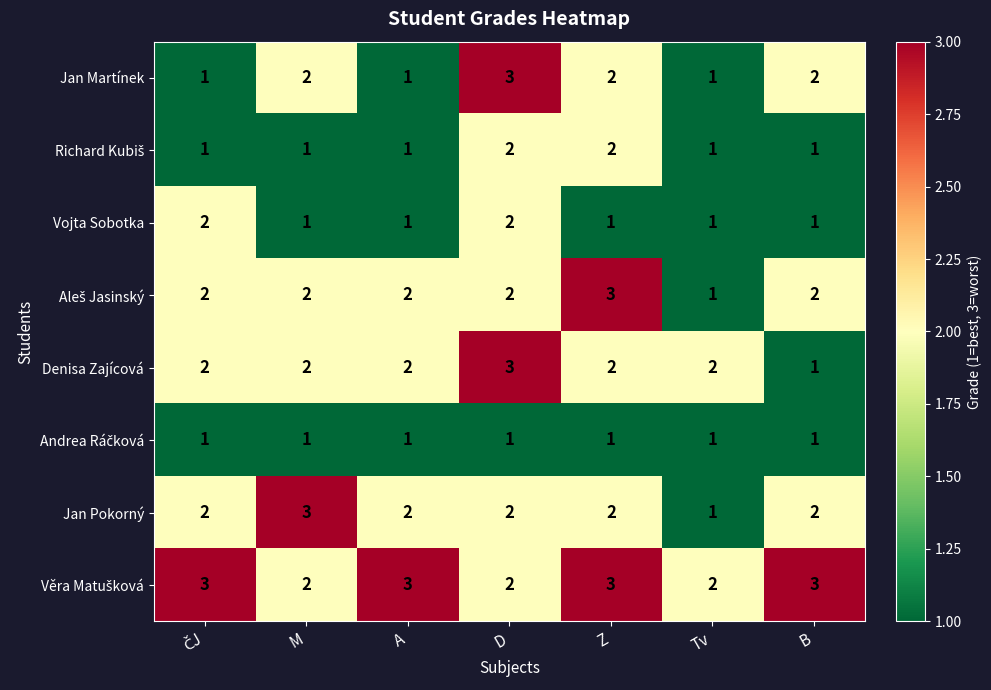

What is the total value across all series at Tv?

10